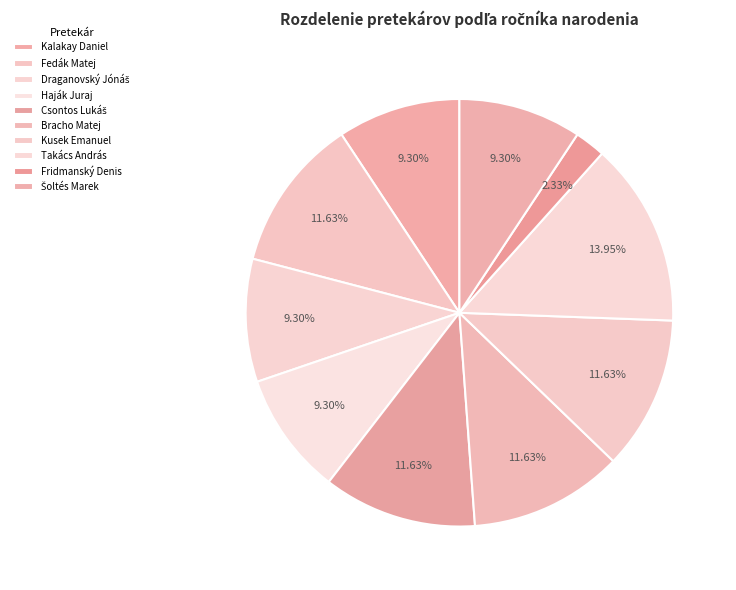

How many slices are in this pie chart?

10